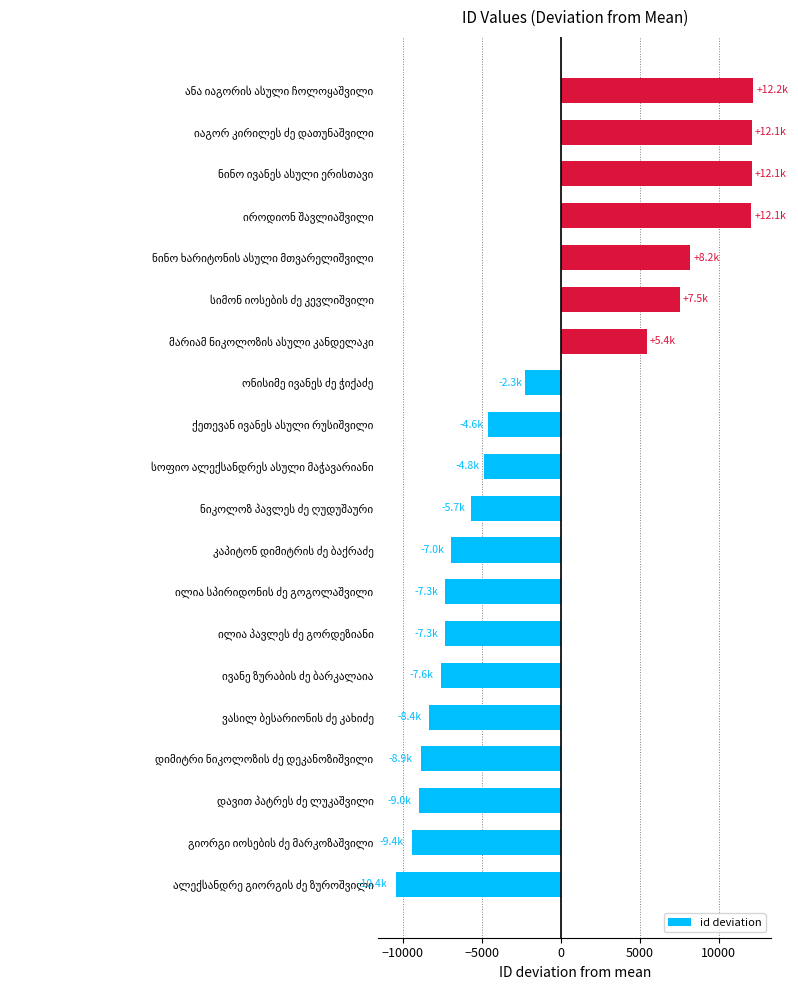

What is the sum of all values?

-23056